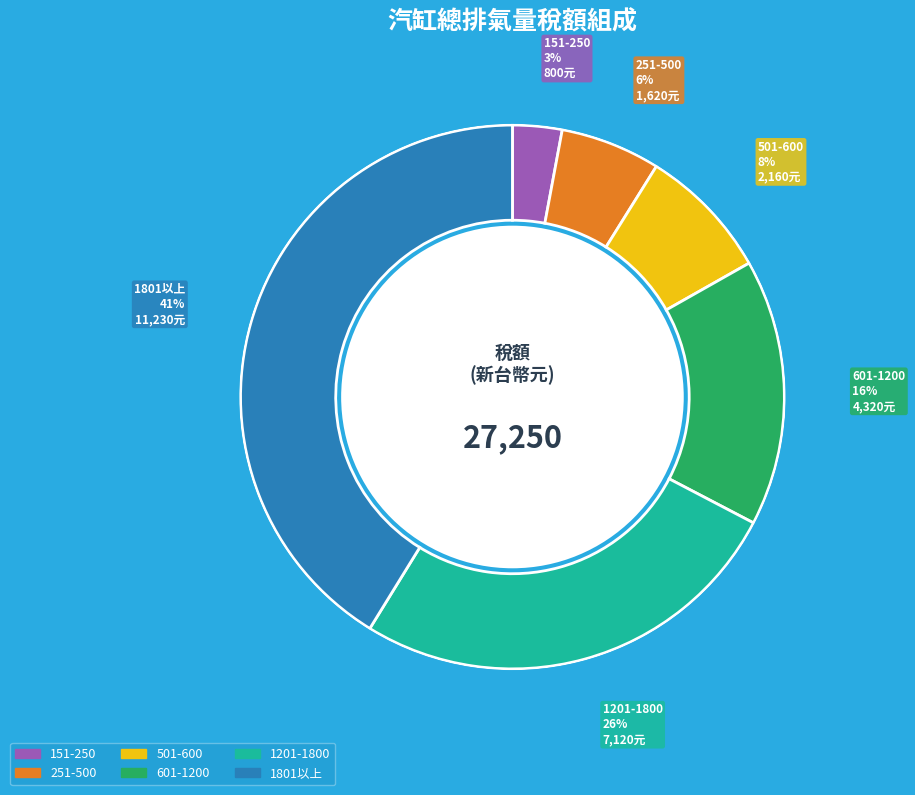

True or false: 601-1200 accounts for 16% of the total.

True